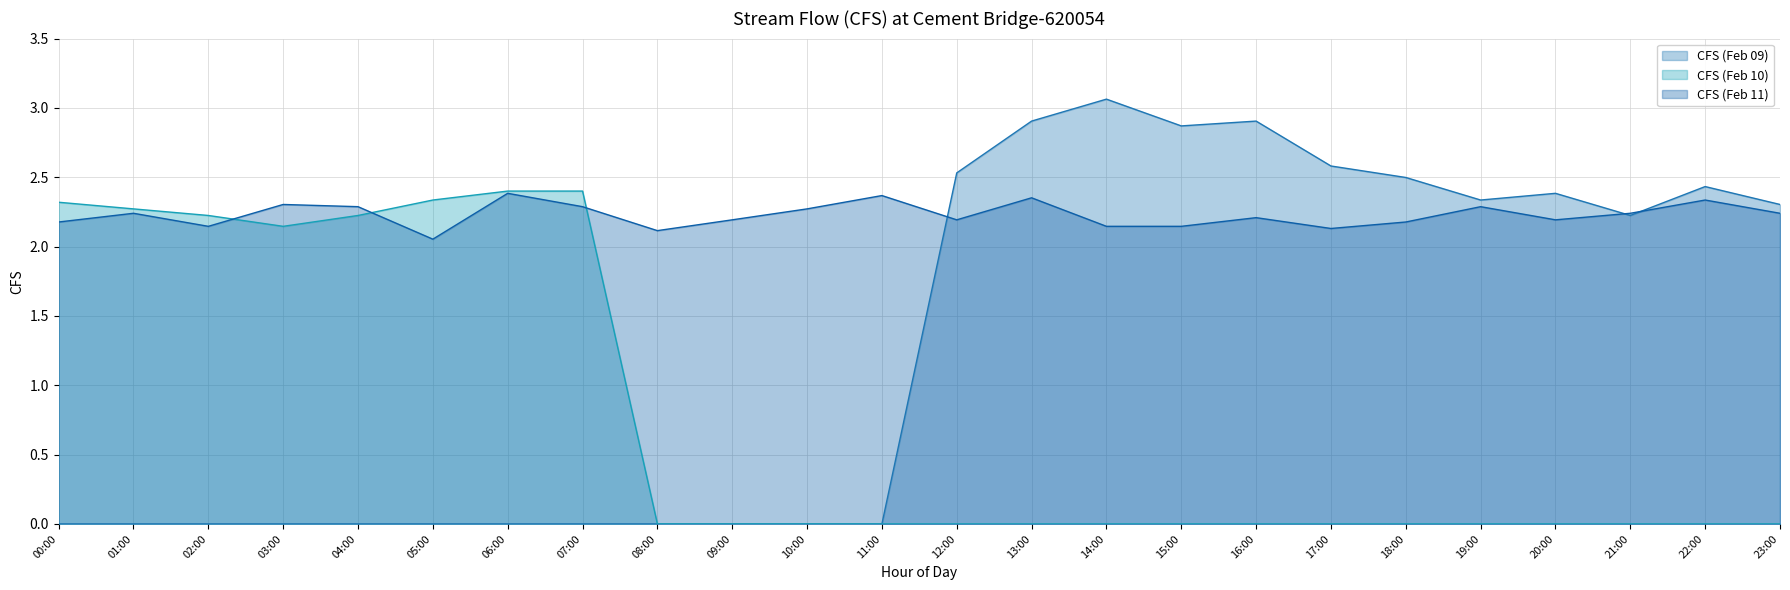

Which series changed the most between 07:00 and 15:00?

CFS (Feb 09)